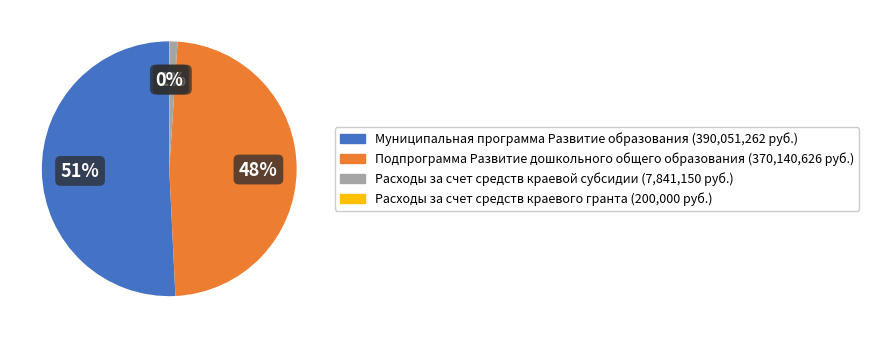

Which slice is the largest?

Муниципальная программа Развитие образования